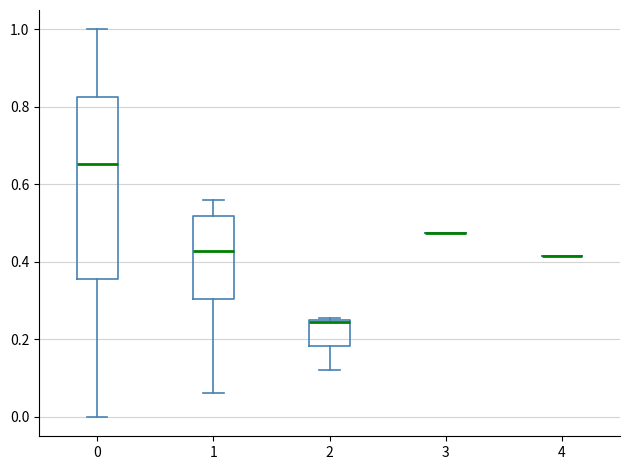

Reading left to right, transcribe this box plot: for each box, give where its median line is, the range the box spans, and where its two whiskers end, as read against the y-axis. The values are not printed on the chart, so give them approximately, as read against the axis.

0: median 0.66, box 0.36 to 0.82, whiskers 0.00 to 1.00
1: median 0.42, box 0.30 to 0.52, whiskers 0.06 to 0.56
2: median 0.24, box 0.18 to 0.26, whiskers 0.12 to 0.26 (just above the box's upper edge)
3: box collapsed to a line at 0.48, whiskers 0.48 to 0.48
4: box collapsed to a line at 0.42, whiskers 0.42 to 0.42